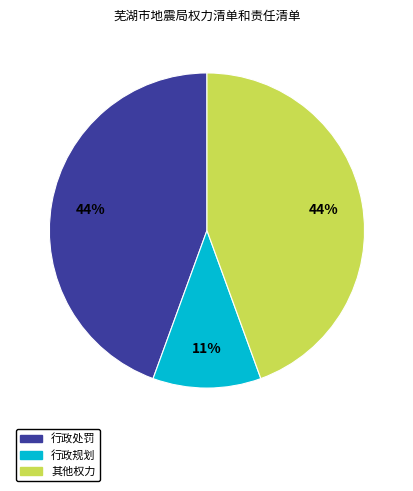

How many slices are in this pie chart?

3